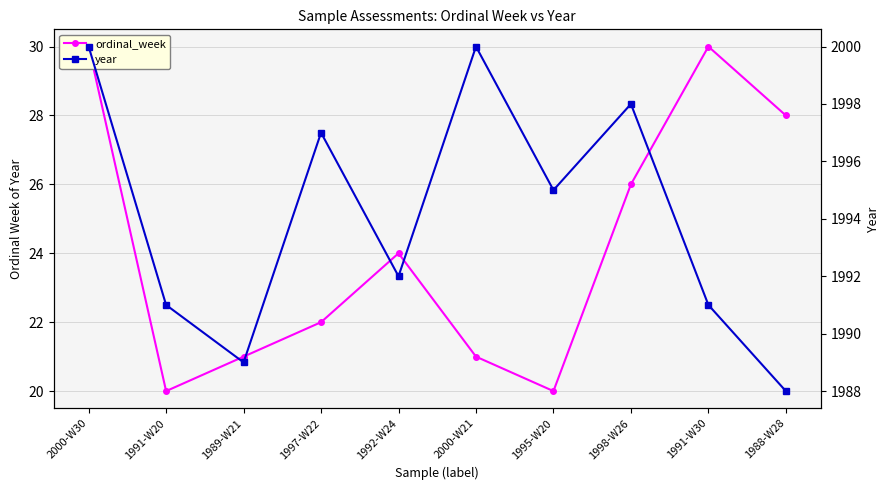

What is the difference between the year values at 1989-W21 and 1998-W26?

9